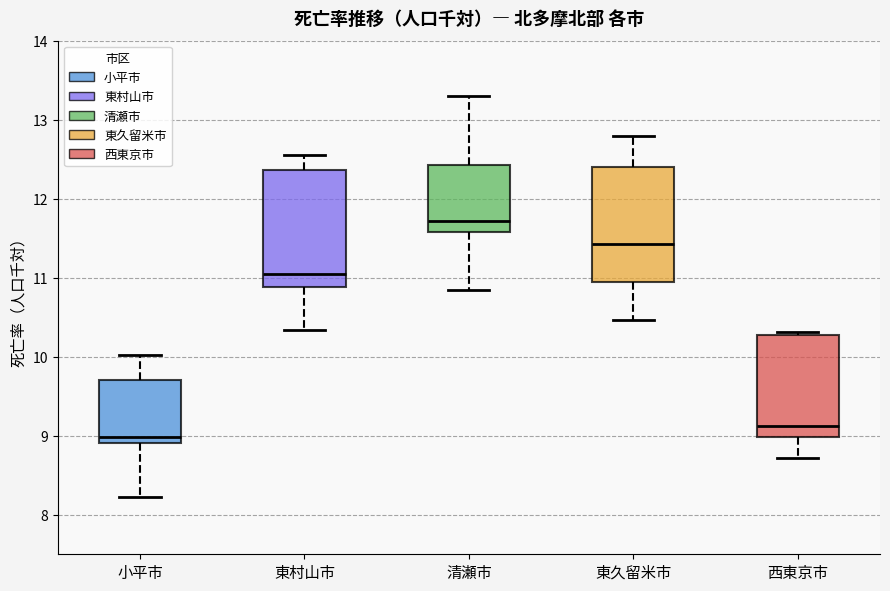

Reading left to right, transcribe this box plot: for each box, give where its median line is, the range the box spans, and where its two whiskers end, as read against the y-axis. The values are not printed on the chart, so give them approximately, as read against the axis.

小平市: median 9.0, box 8.9 to 9.7, whiskers 8.2 to 10.0
東村山市: median 11.0, box 10.9 to 12.4, whiskers 10.3 to 12.6
清瀬市: median 11.7, box 11.6 to 12.4, whiskers 10.8 to 13.3
東久留米市: median 11.4, box 10.9 to 12.4, whiskers 10.5 to 12.8
西東京市: median 9.1, box 9.0 to 10.3, whiskers 8.7 to 10.3 (just above the box's upper edge)